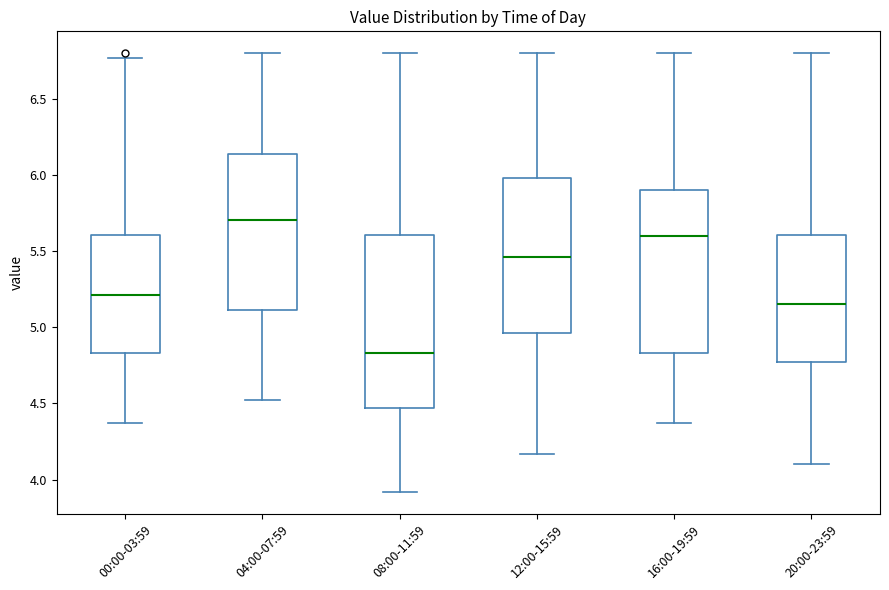

Which box is the tallest, from its lower edge to its upper edge?

08:00-11:59